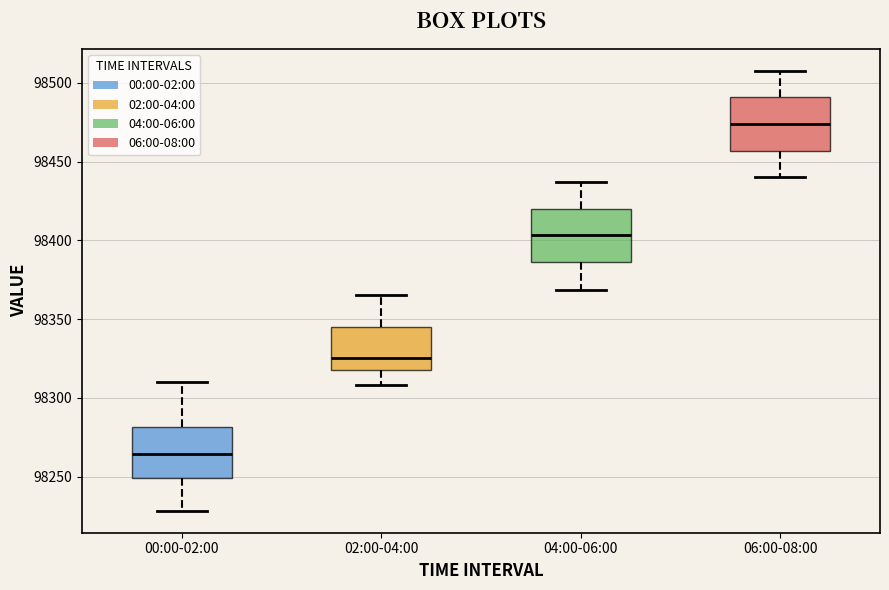

Which box's median line is the lowest?

00:00-02:00